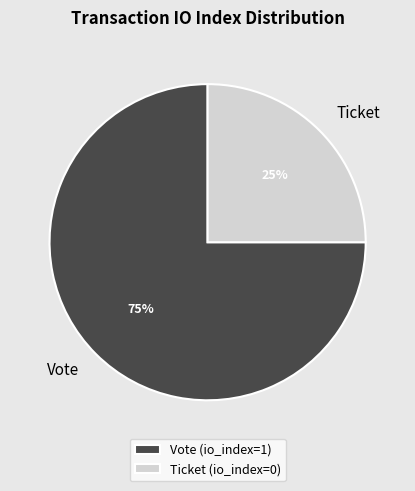

Is Ticket the majority of the pie?

No